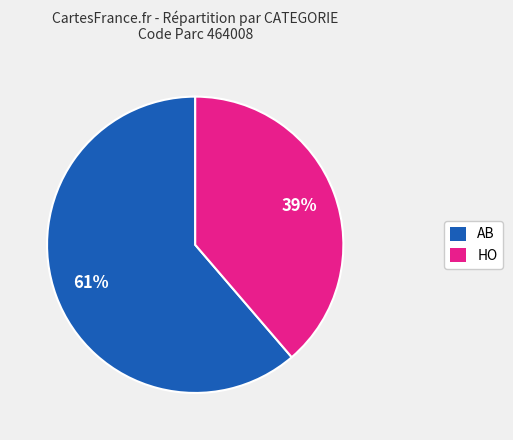

What is the smallest slice in the pie chart?

HO